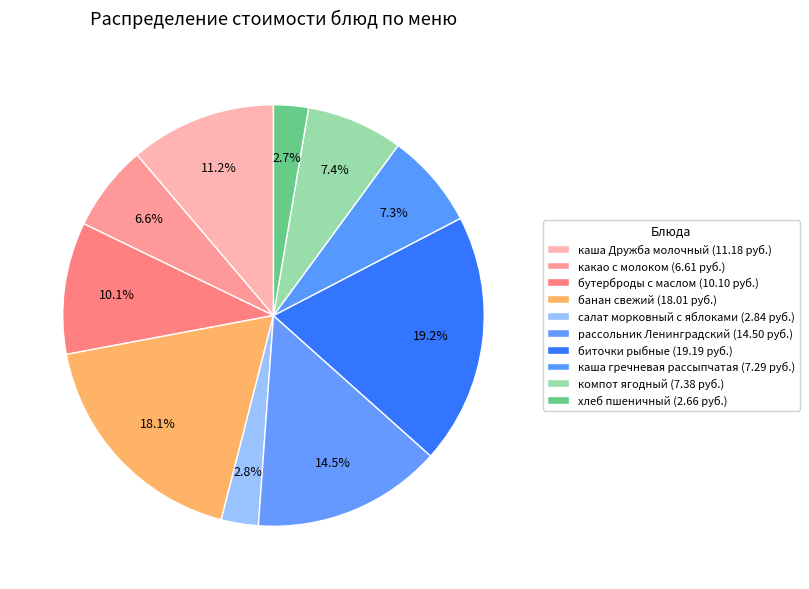

To the nearest percent, what is the combined percentage of салат морковный с яблоками and компот ягодный?

10%